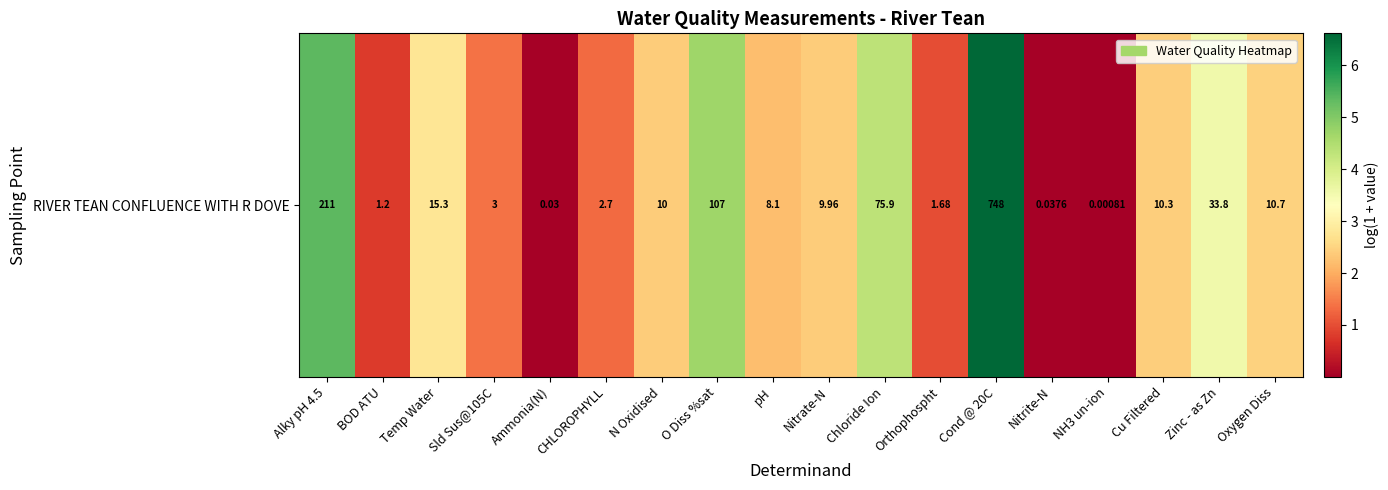

What is the sum of all values?

43.8